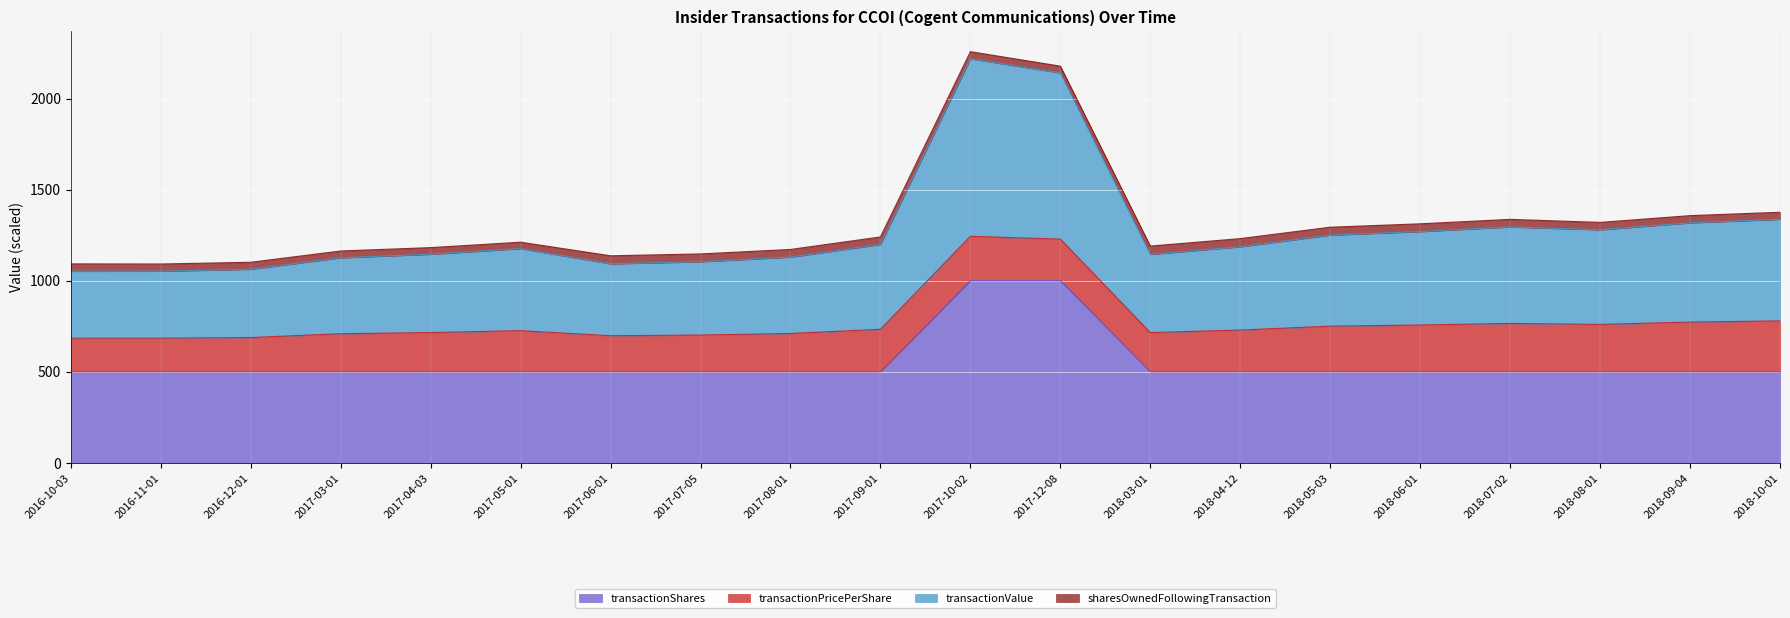

What is the highest value of the transactionShares series?

1000.0